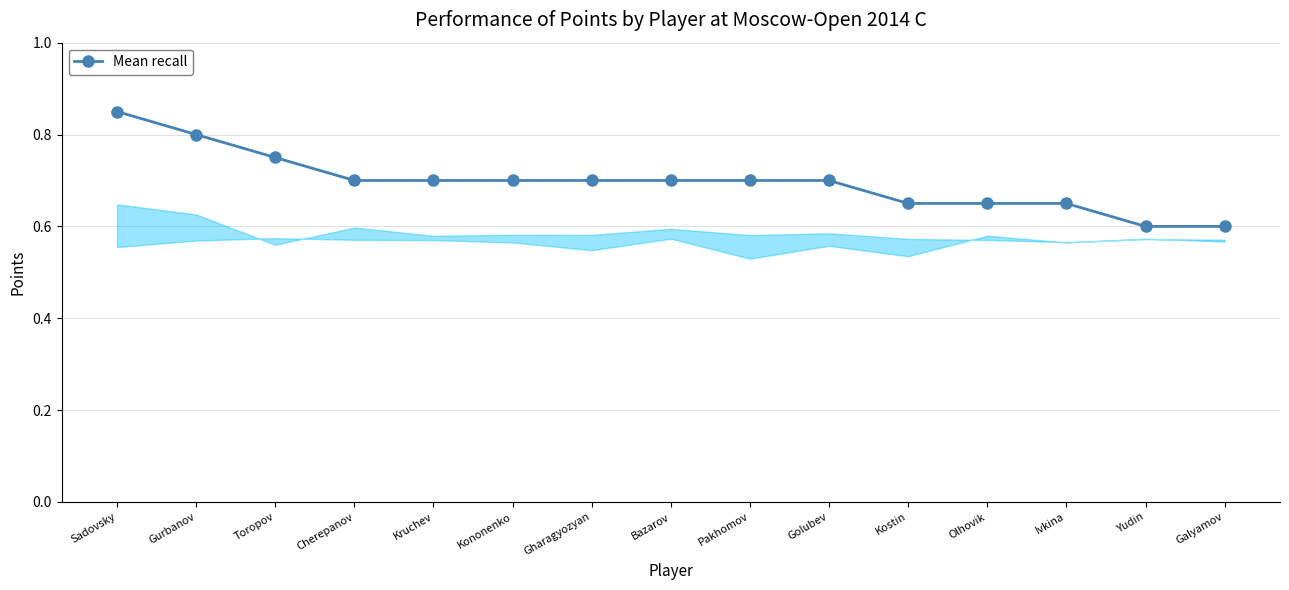

What is the sum of the values at Olhovik and Pakhomov?

1.4